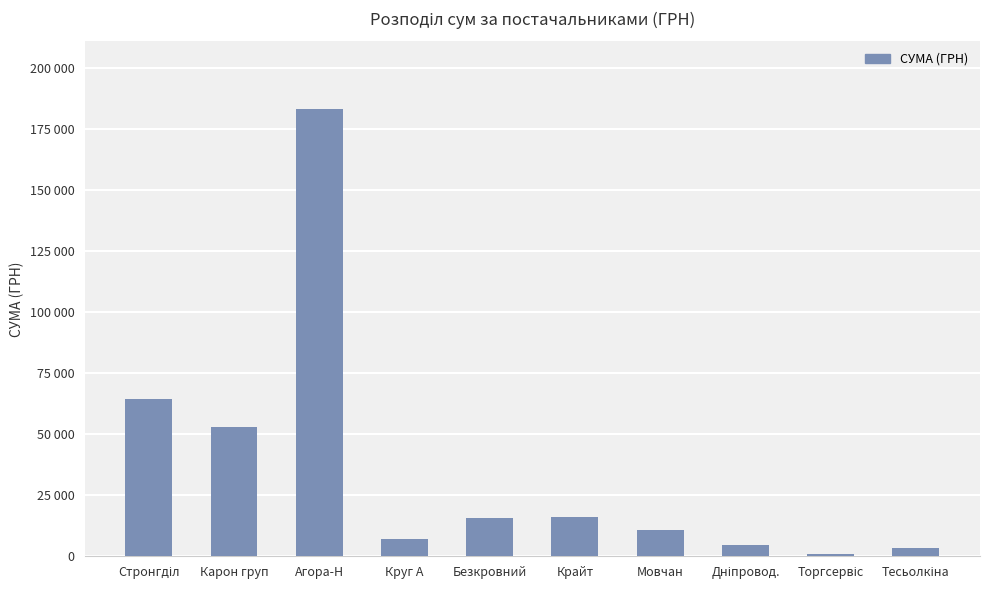

Reading right to left, transcribe all the data shown in this chart.

Тесьолкіна=3387.1	Торгсервіс=1100.7	Дніпровод.=4730.0	Мовчан=10854.2	Крайт=16282.1	Безкровний=15849.4	Круг А=7184.4	Агора-Н=183315.0	Карон груп=52936.8	Стронгділ=64293.0